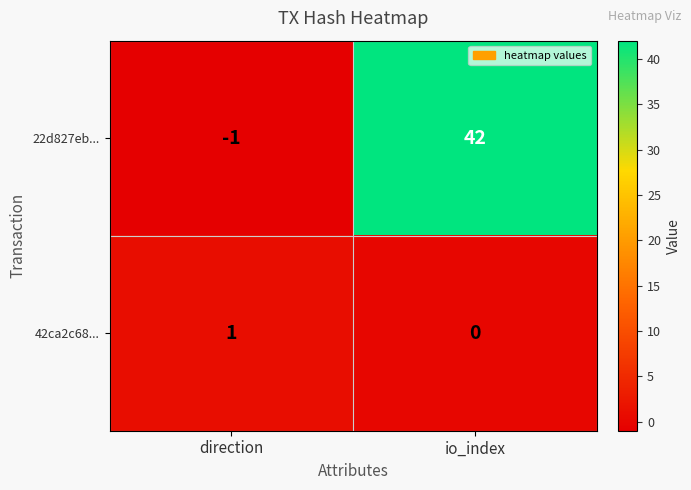

How many negative values does the 22d827eb... series have?

1